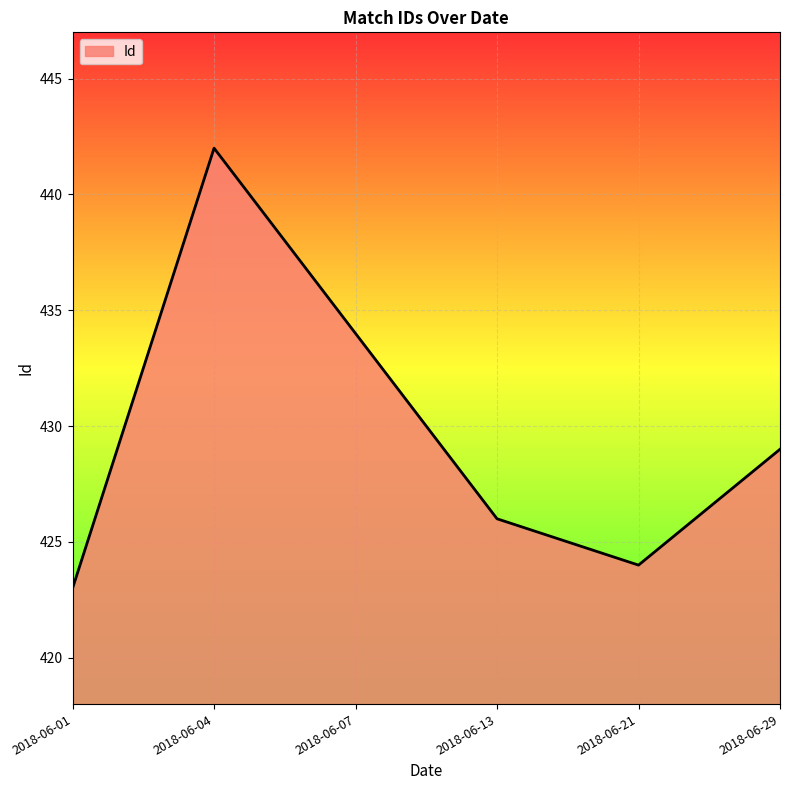

At which label is the value closest to 432?

2018-06-07